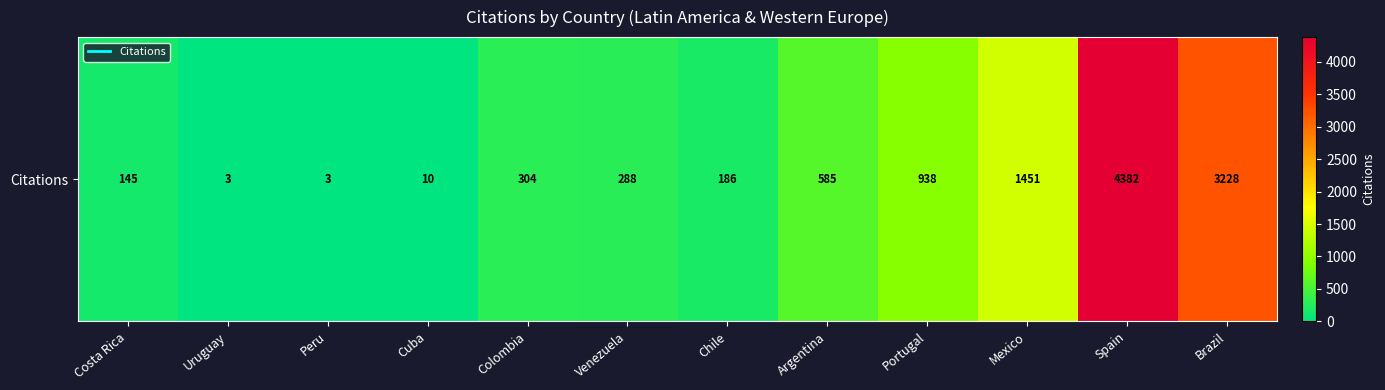

Reading right to left, extract all data points from this chart.

3228	4382	1451	938	585	186	288	304	10	3	3	145